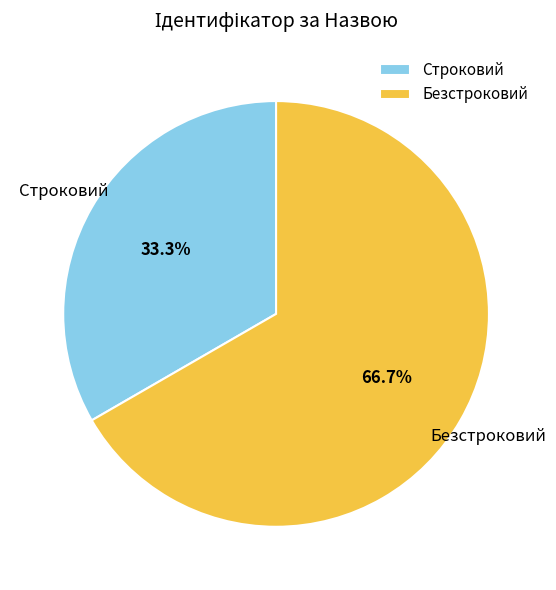

Count the number of slices in the pie.

2